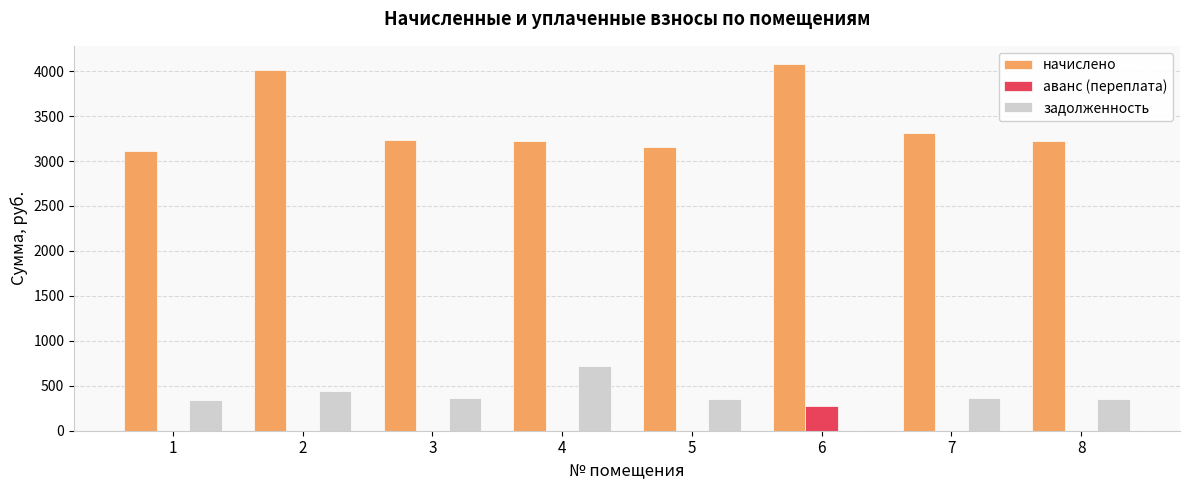

Is the value of аванс (переплата) at 6 greater than the value of начислено at 1?

No